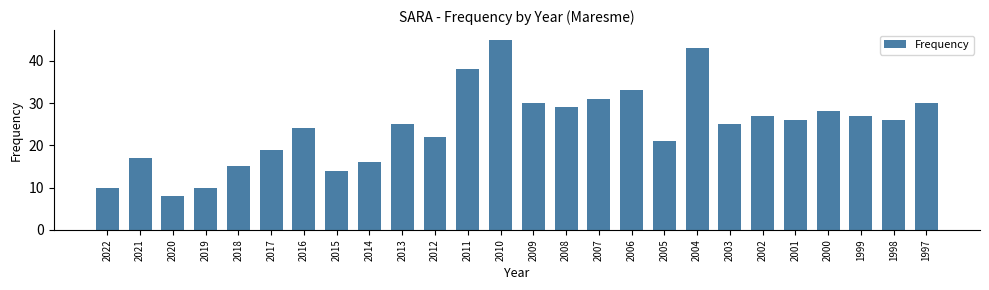

Reading left to right, what are all the values shown in this chart?

10	17	8	10	15	19	24	14	16	25	22	38	45	30	29	31	33	21	43	25	27	26	28	27	26	30